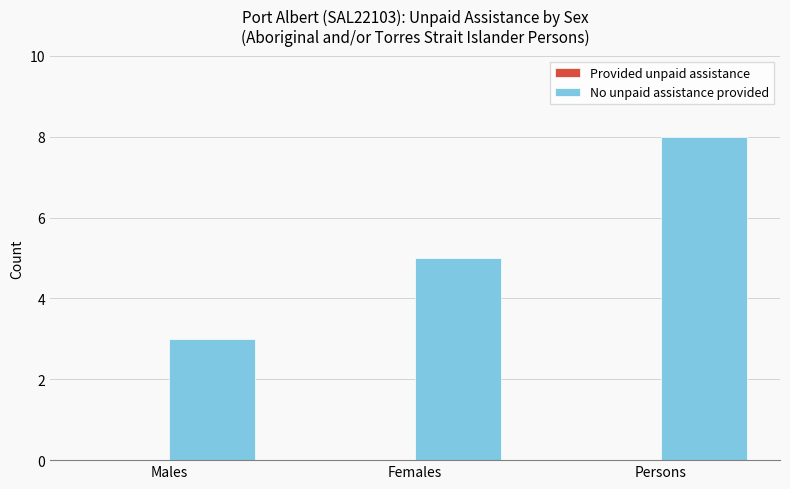

Reading left to right, extract all data points from this chart.

Males=3	Females=5	Persons=8